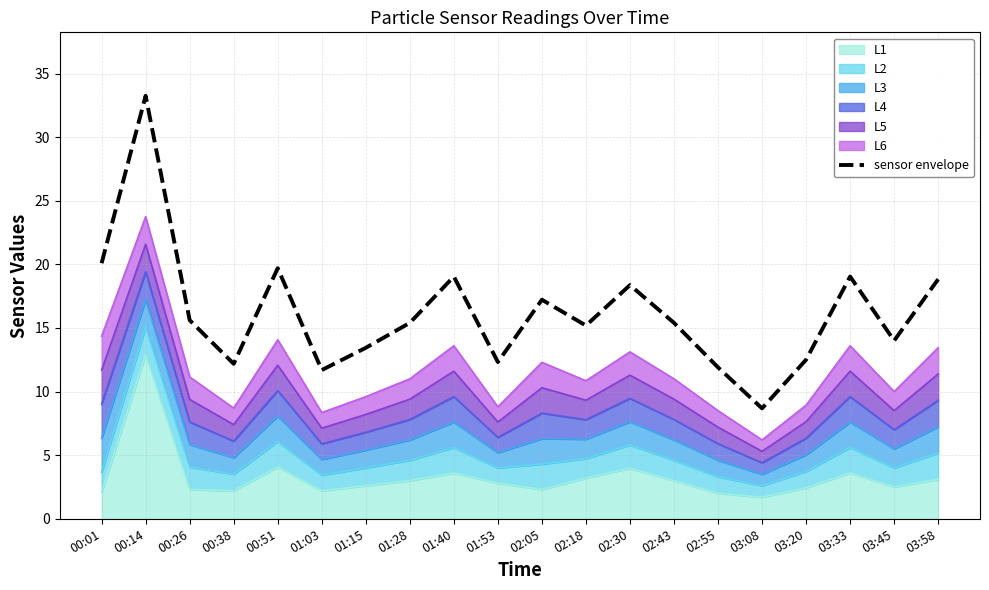

Reading right to left, extract all data points from this chart.

03:58=18.8	03:45=14.0	03:33=19.0	03:20=12.5	03:08=8.7	02:55=11.9	02:43=15.4	02:30=18.4	02:18=15.2	02:05=17.2	01:53=12.3	01:40=19.0	01:28=15.4	01:15=13.4	01:03=11.7	00:51=19.7	00:38=12.2	00:26=15.6	00:14=33.2	00:01=20.1